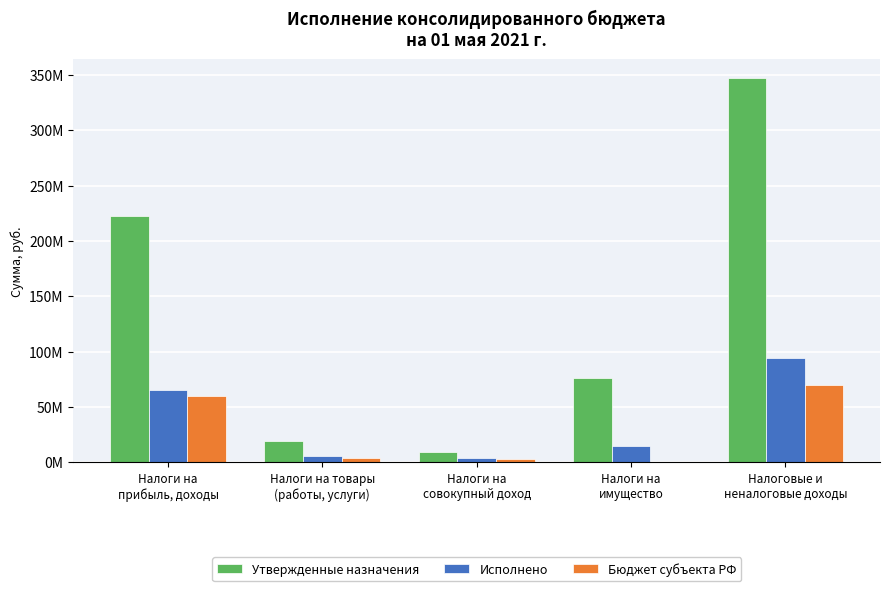

Reading left to right, what are all the values shown in this chart?

Утвержденные назначения: 222251000.0	19275000.0	9790000.0	76054000.0	346838000.0
Исполнено: 65807352.6	5962735.6	3513361.3	14707090.7	94443915.8
Бюджет субъекта РФ: 59547778.1	3831407.1	3236428.2	0.0	70018731.1